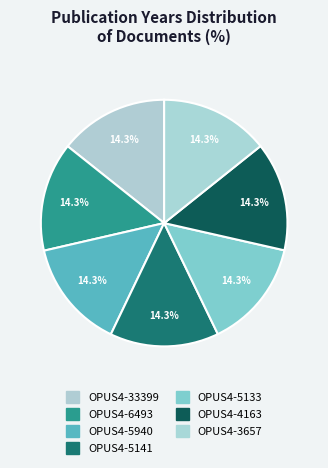

The OPUS4-3657 slice represents 14% of the pie. True or false?

True